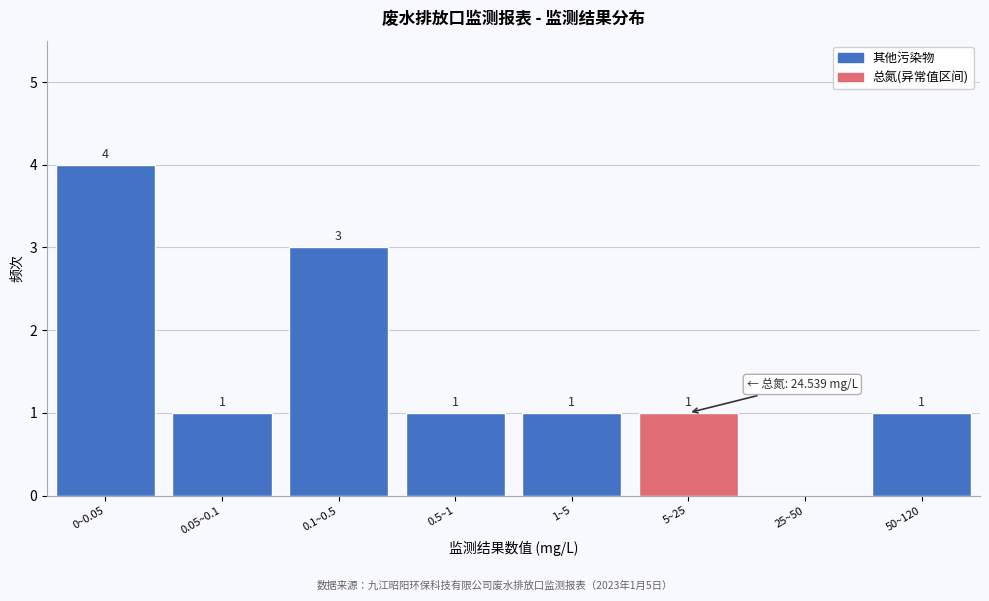

Reading left to right, list all the values displayed in this chart.

0~0.05=4	0.05~0.1=1	0.1~0.5=3	0.5~1=1	1~5=1	5~25=1	25~50=0	50~120=1